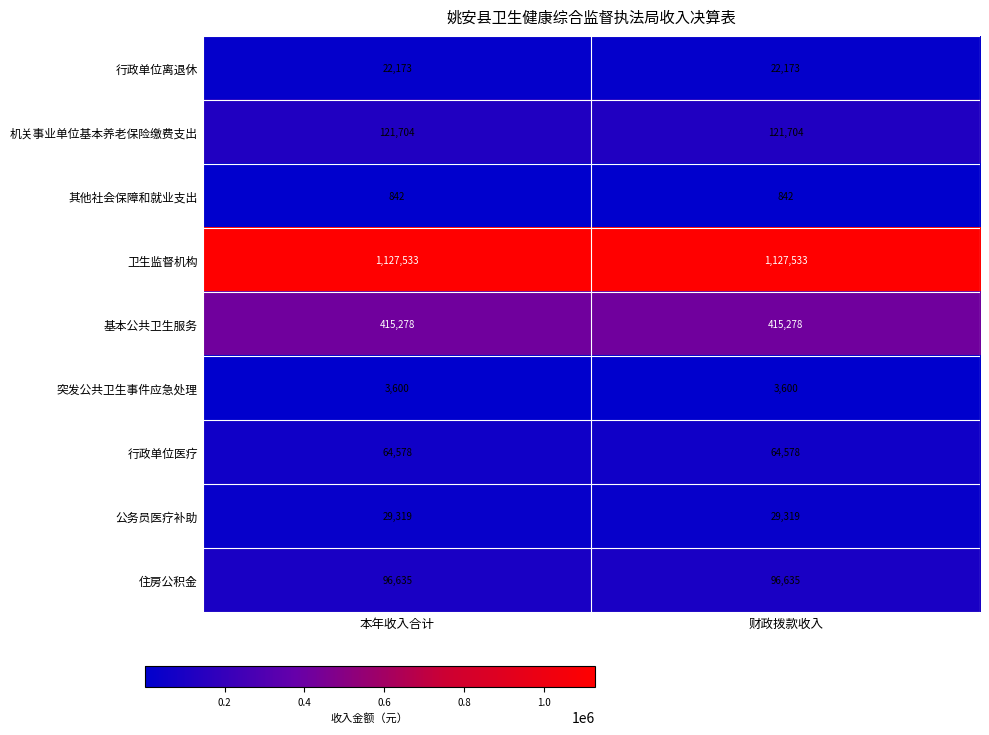

Rank the series at 财政拨款收入 from lowest to highest value.

其他社会保障和就业支出, 突发公共卫生事件应急处理, 行政单位离退休, 公务员医疗补助, 行政单位医疗, 住房公积金, 机关事业单位基本养老保险缴费支出, 基本公共卫生服务, 卫生监督机构